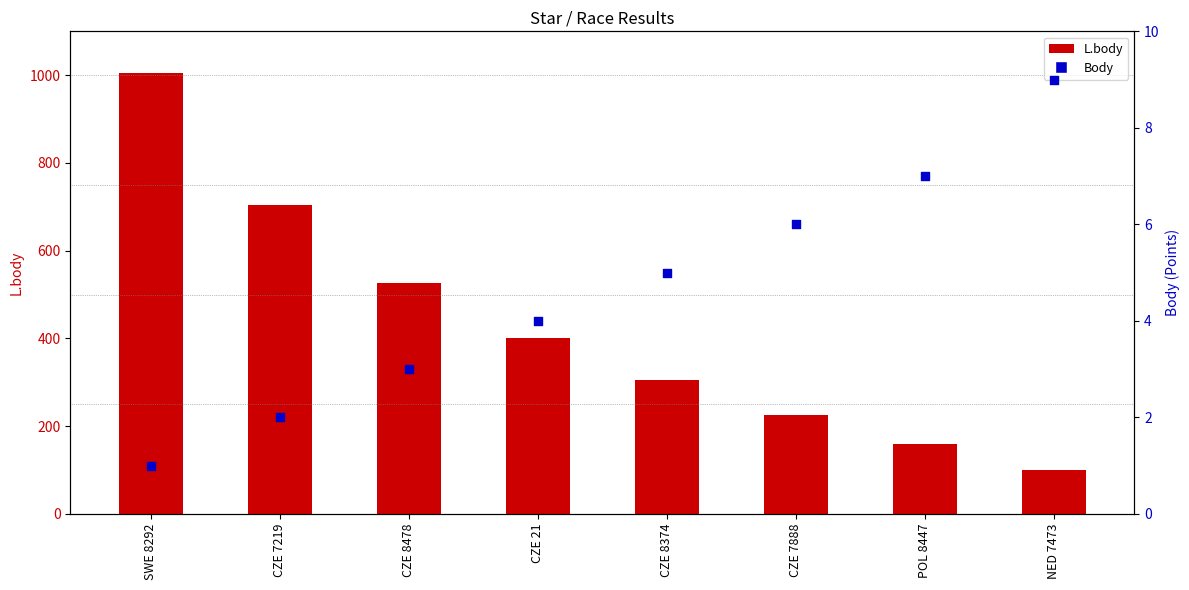

At how many categories does at least one series exceed 881?

1